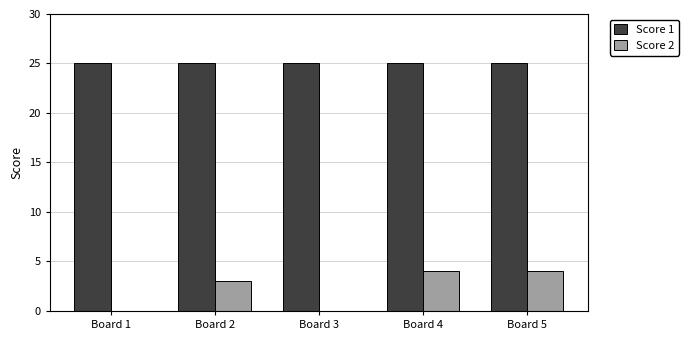

Which series has the widest spread of values?

Score 2